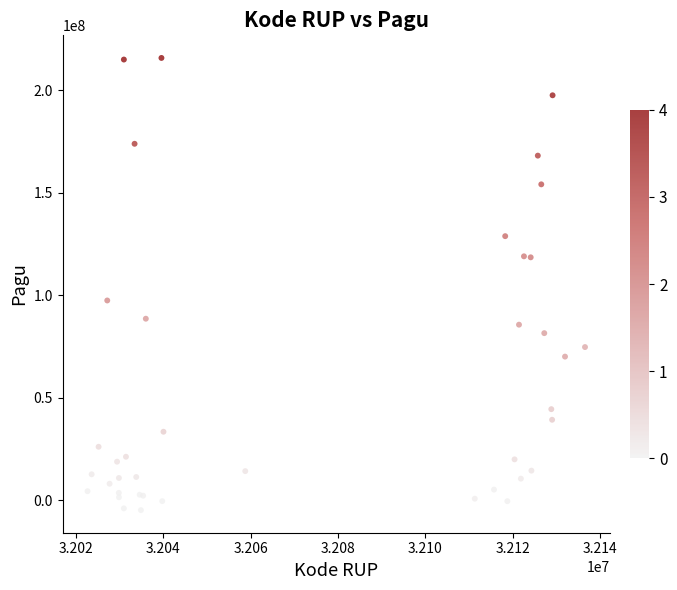

What Y value in the scatter plot is closest to 105466678?

97440347.4